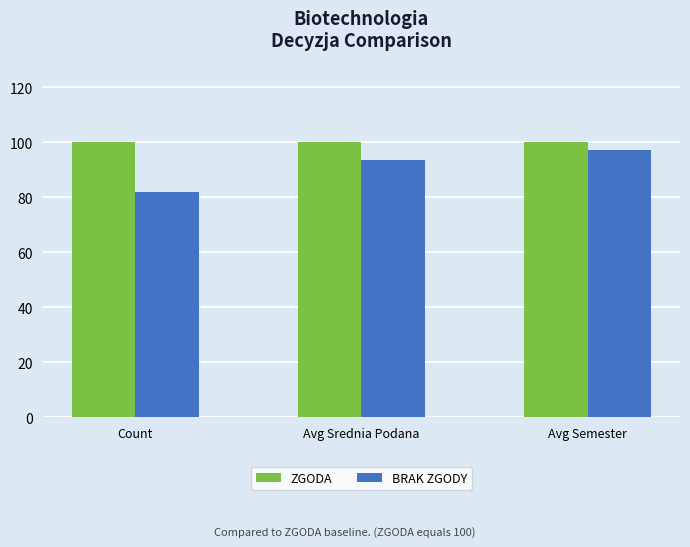

Which series has the widest spread of values?

BRAK ZGODY